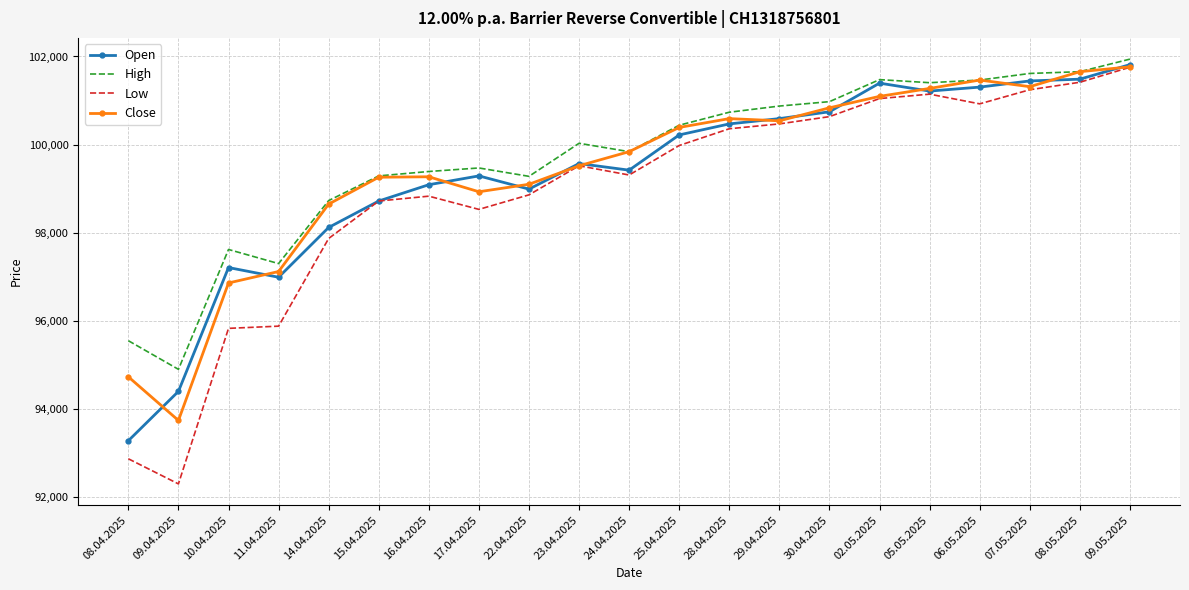

What is the difference between the Open values at 02.05.2025 and 22.04.2025?

2405